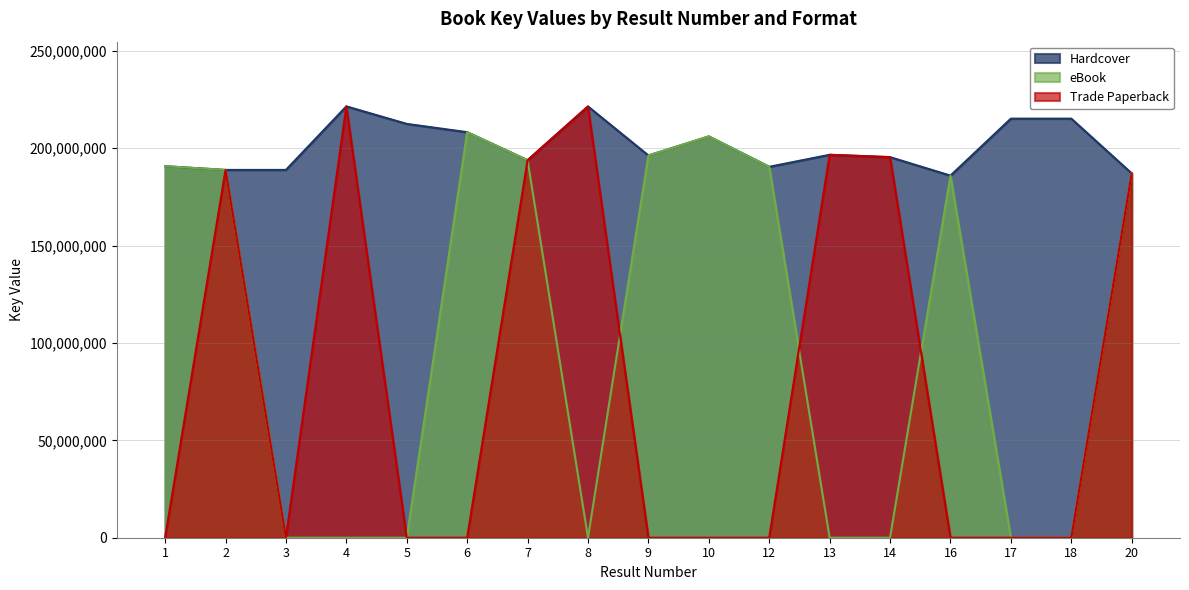

Rank the series by their average value, from highest to lowest.

Hardcover, eBook, Trade Paperback